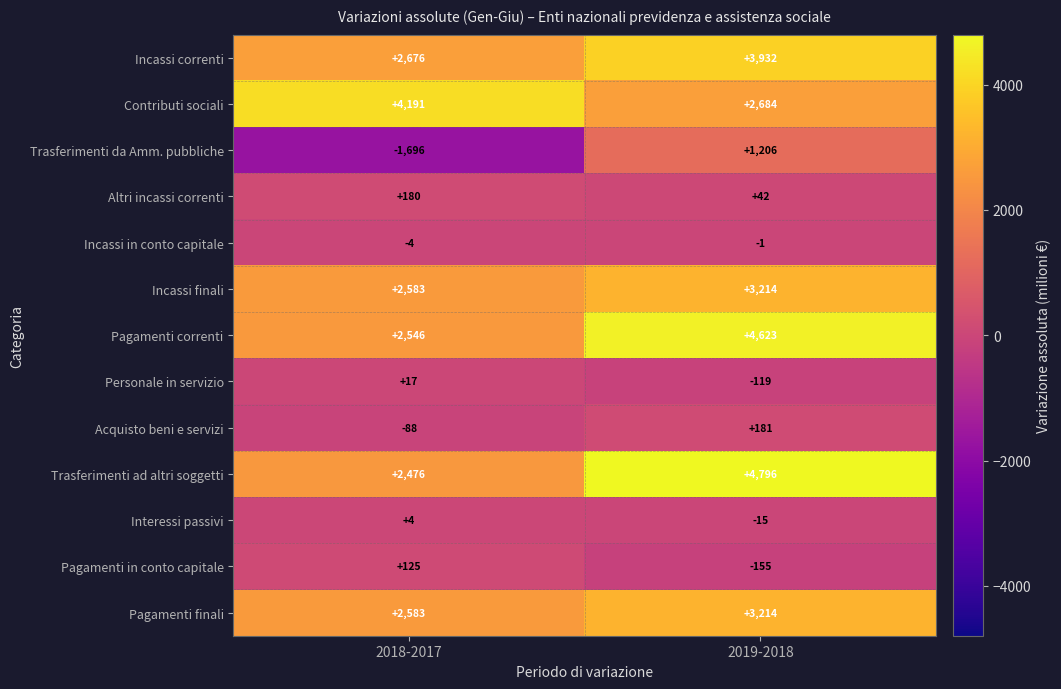

What is the difference between the highest and lowest values at 2018-2017?

5887